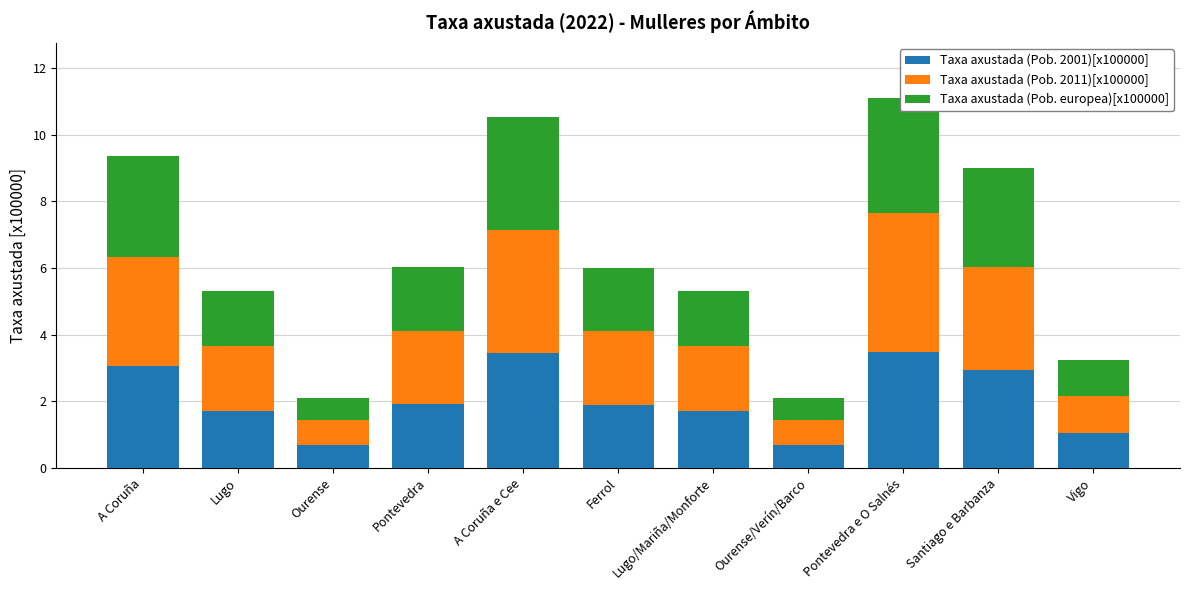

What is the difference between the second highest and second lowest values in the Taxa axustada (Pob. europea)[x100000] series?

2.7